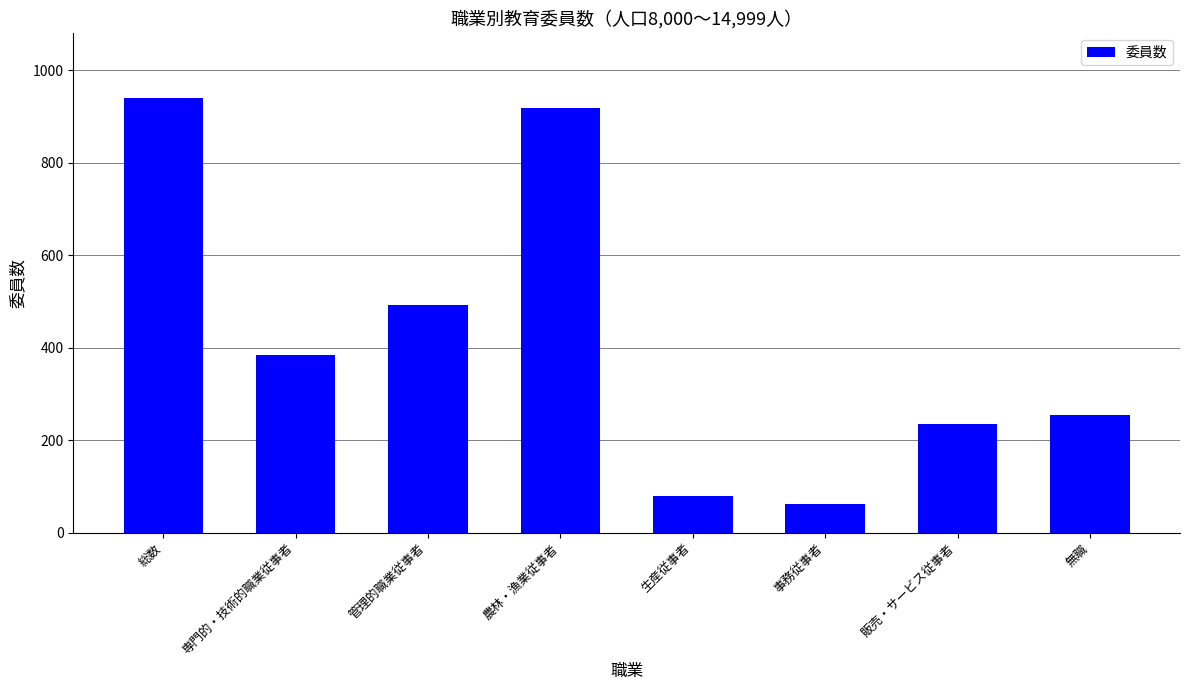

What is the difference between the values at 生産従事者 and 無職?

176